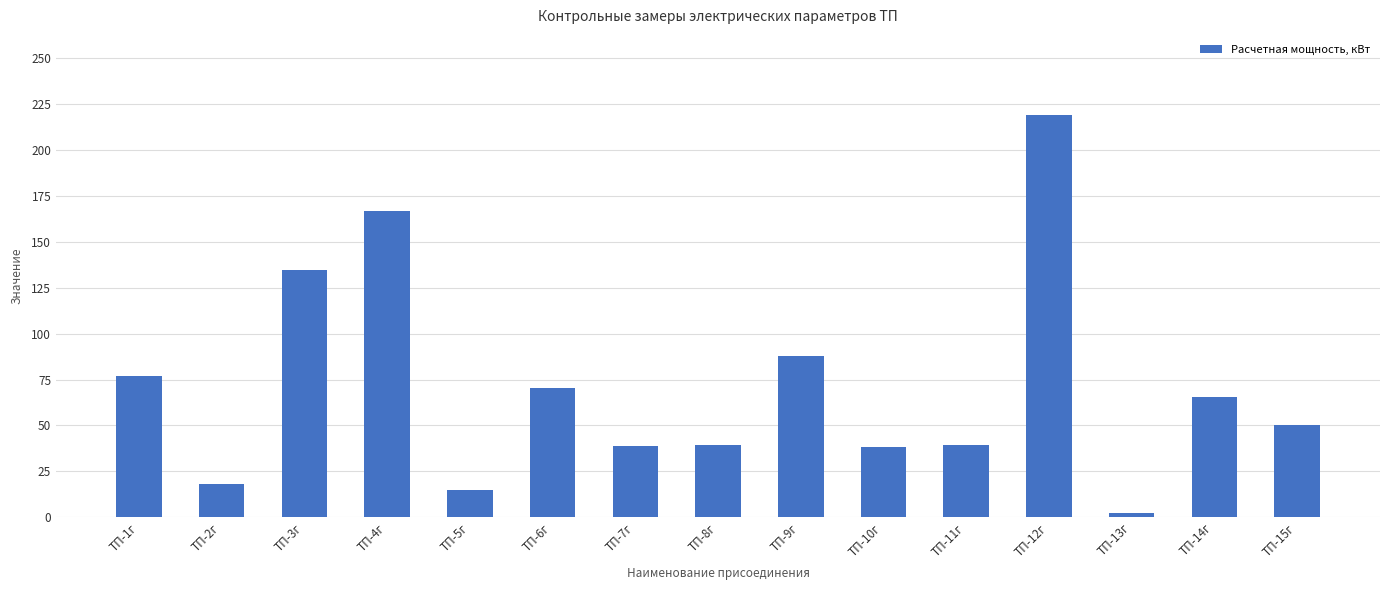

What is the difference between the maximum and minimum values?

216.6